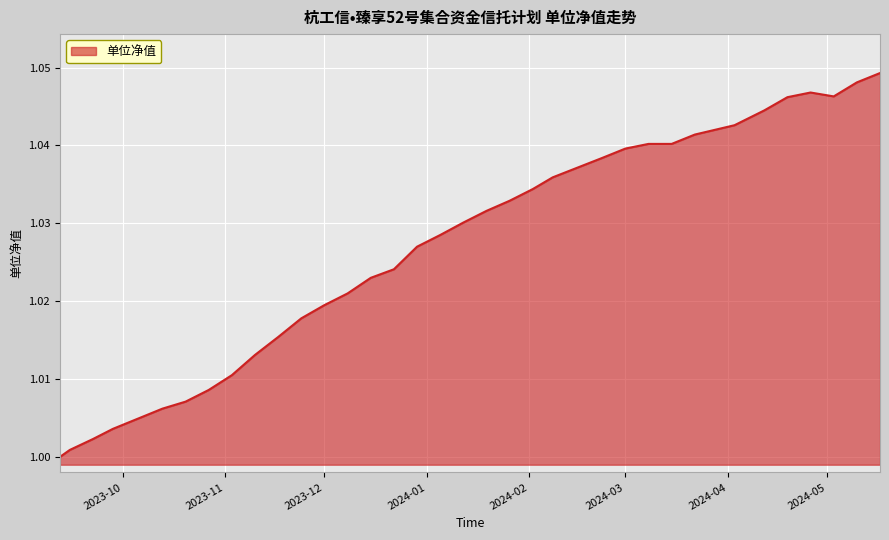

How many values exceed 1?

33